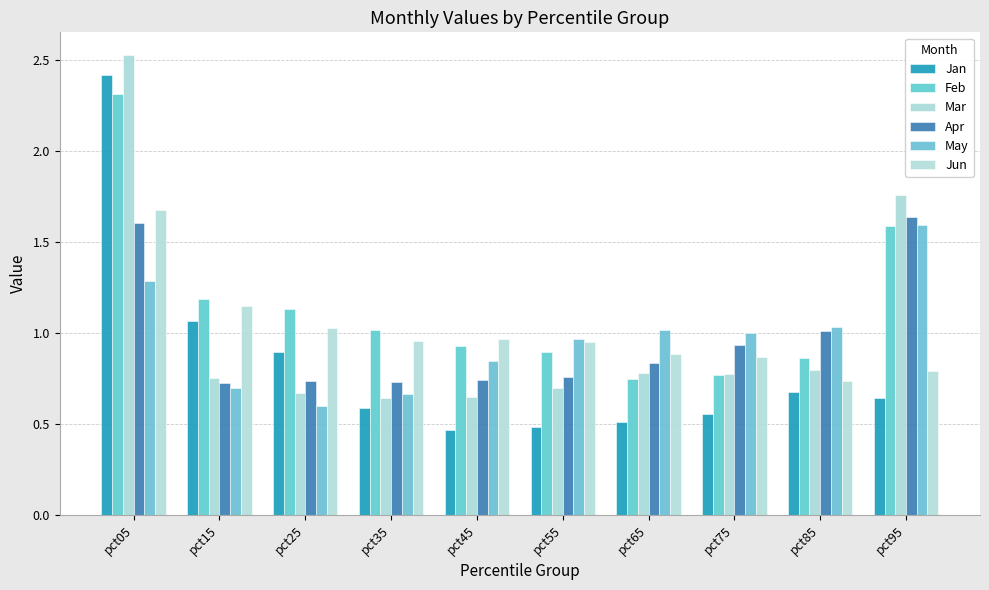

True or false: Apr has a value of 1.0 at pct15.

False